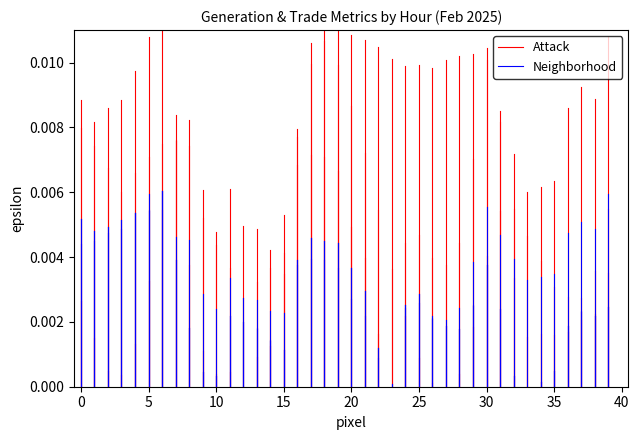

Count the Attack values in the range 0 to 1.

2